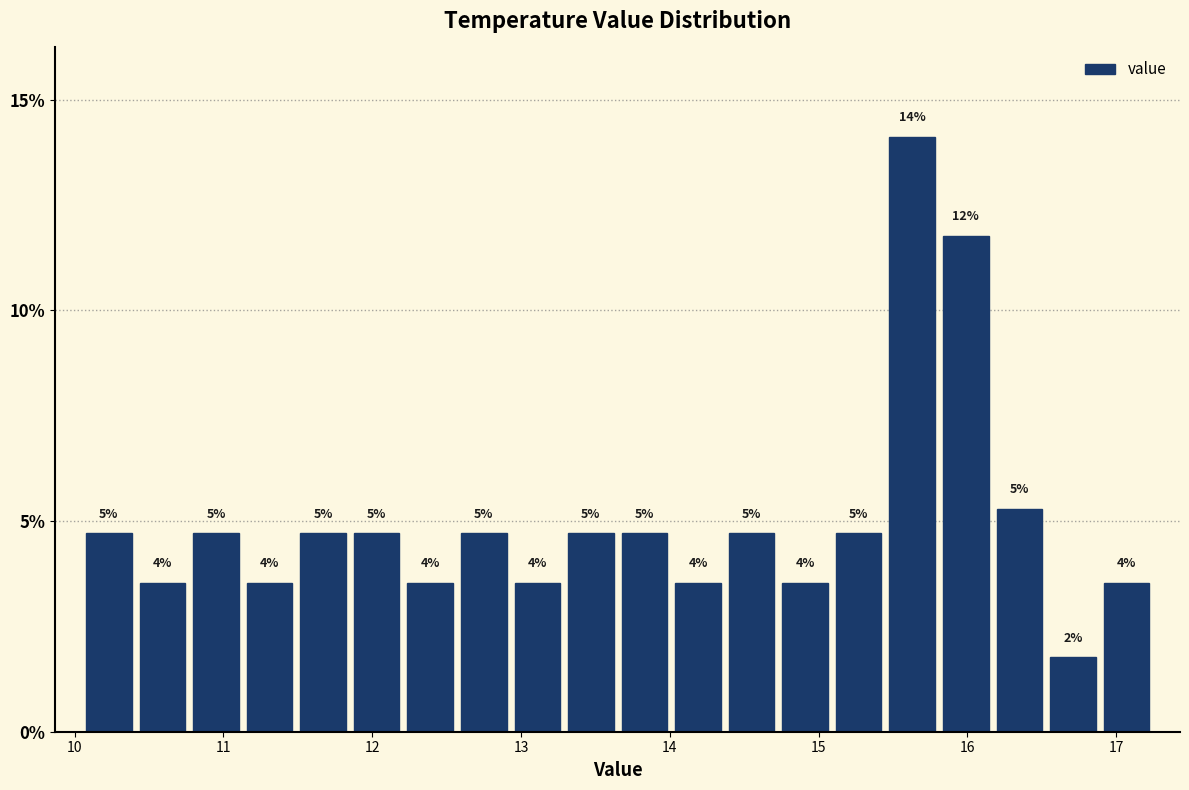

Around what value on the x-axis is the tallest bar? Give the approximate position of its centre, as read against the axis.

15.6